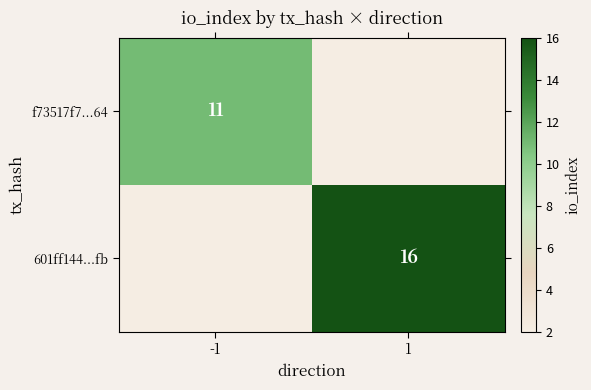

What is the maximum value shown in the chart?

16.0